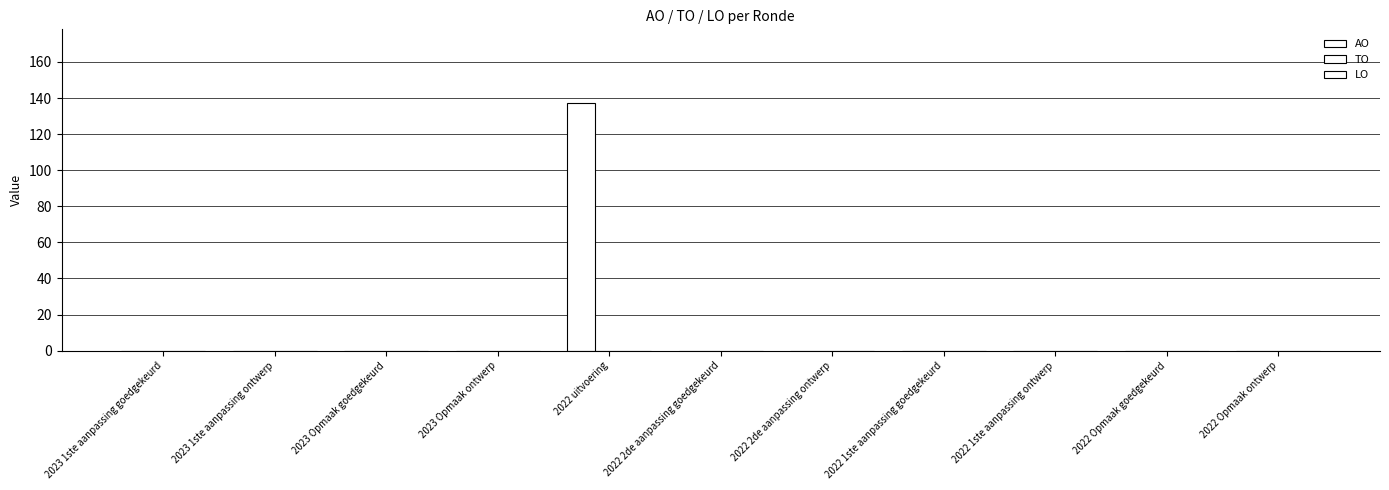

What is the label of the 7th bar from the right?

2022 uitvoering